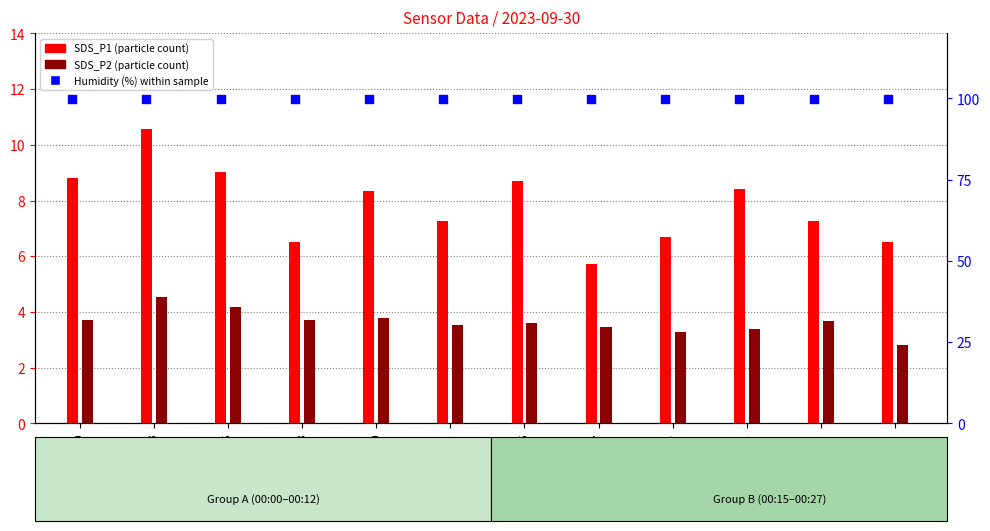

Which series reaches the maximum Y coordinate?

Humidity (%)